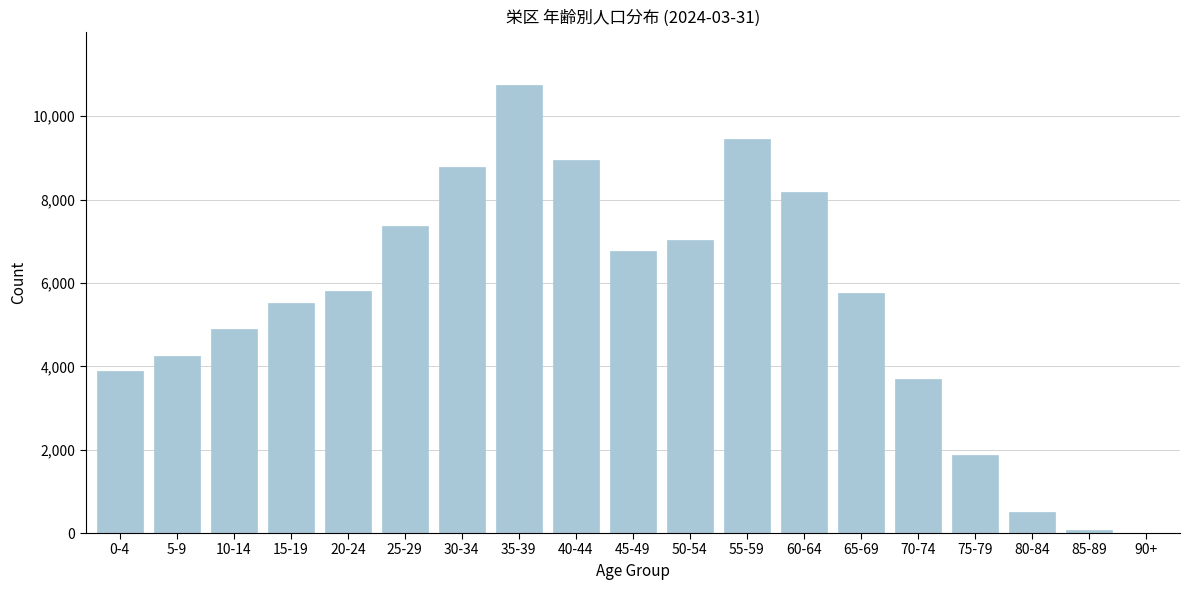

Reading right to left, what are all the values shown in this chart?

90+=1	85-89=76	80-84=508	75-79=1873	70-74=3687	65-69=5765	60-64=8177	55-59=9450	50-54=7035	45-49=6757	40-44=8957	35-39=10743	30-34=8789	25-29=7377	20-24=5816	15-19=5508	10-14=4906	5-9=4249	0-4=3887